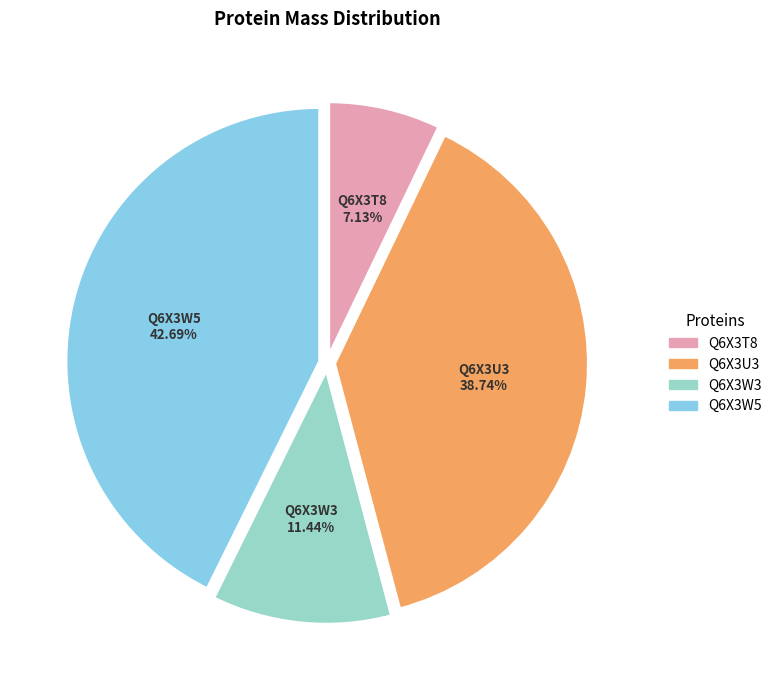

Which slice is the smallest?

Q6X3T8